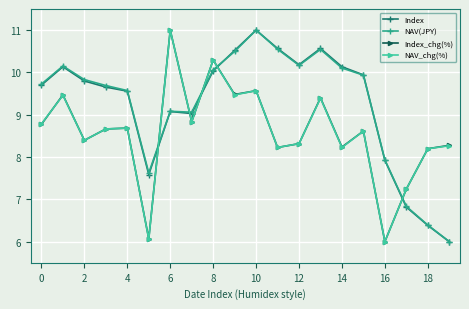

True or false: Index_chg(%) has more than 2 points higher than both neighbors.

True